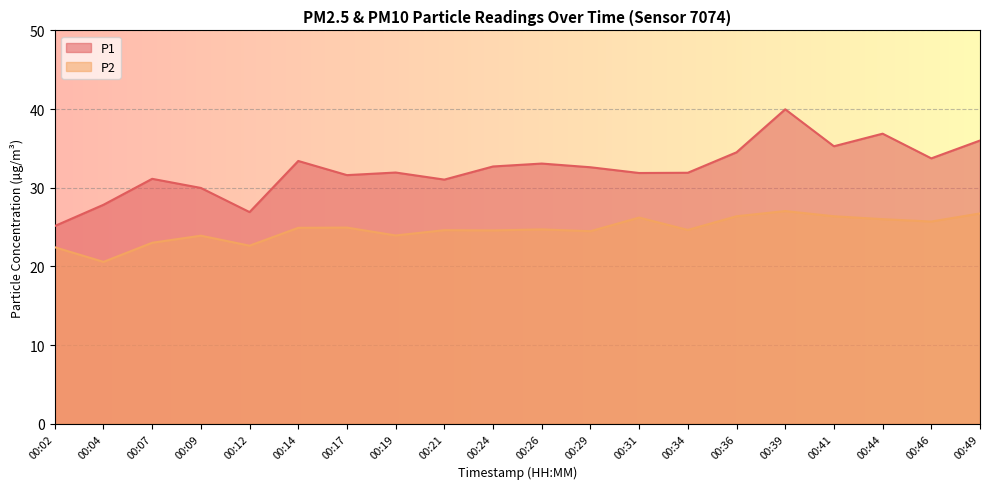

What is the sum of the P2 values at 00:09 and 00:07?

46.9